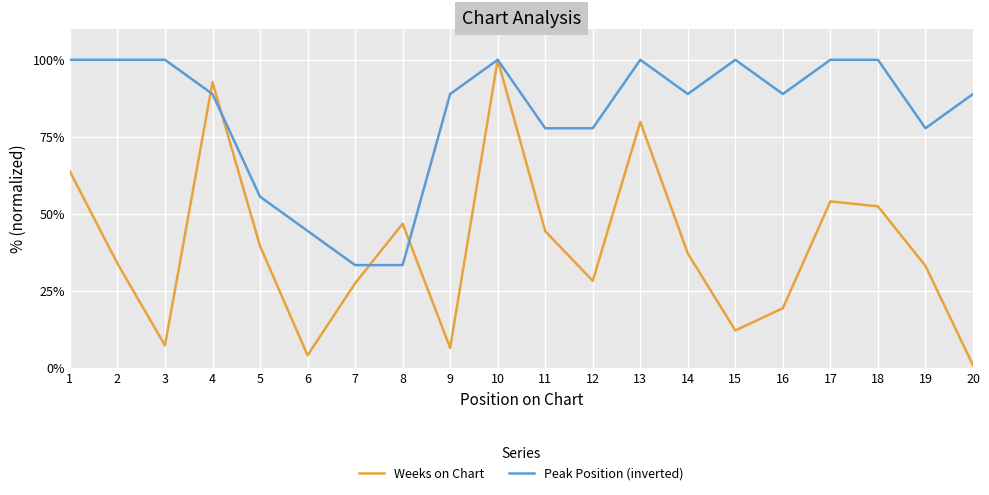

Which series changed the most between 4 and 15?

Weeks on Chart